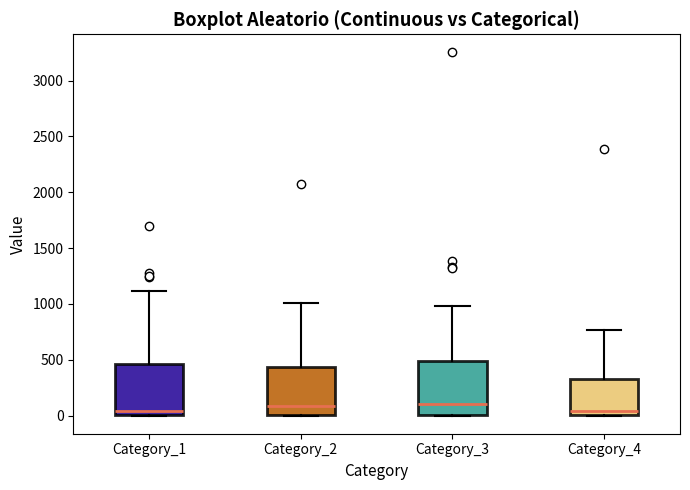

Where does the upper whisker of the box for Category_1 end on the y-axis? The values are not printed on the chart, so give them approximately, as read against the axis.

1100